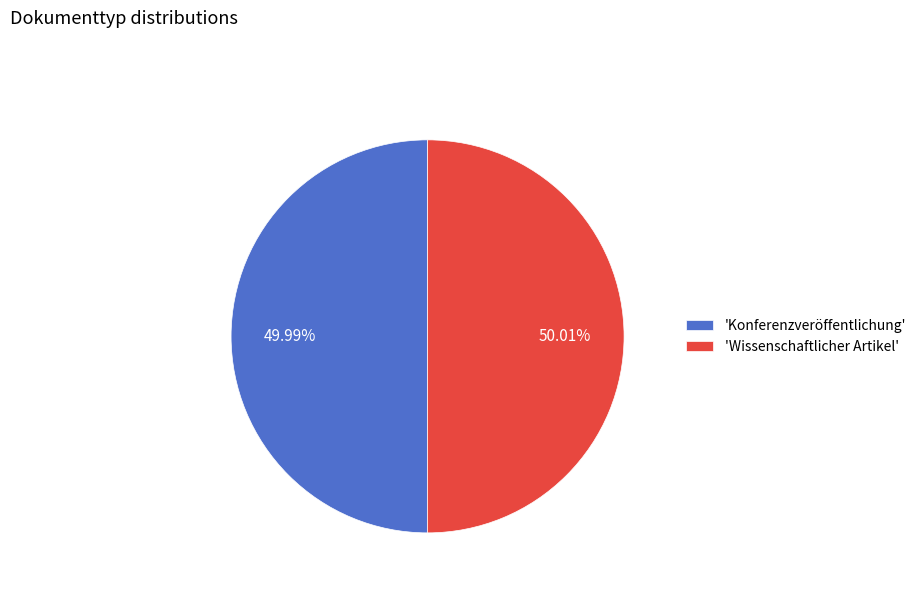

How many slices are in this pie chart?

2